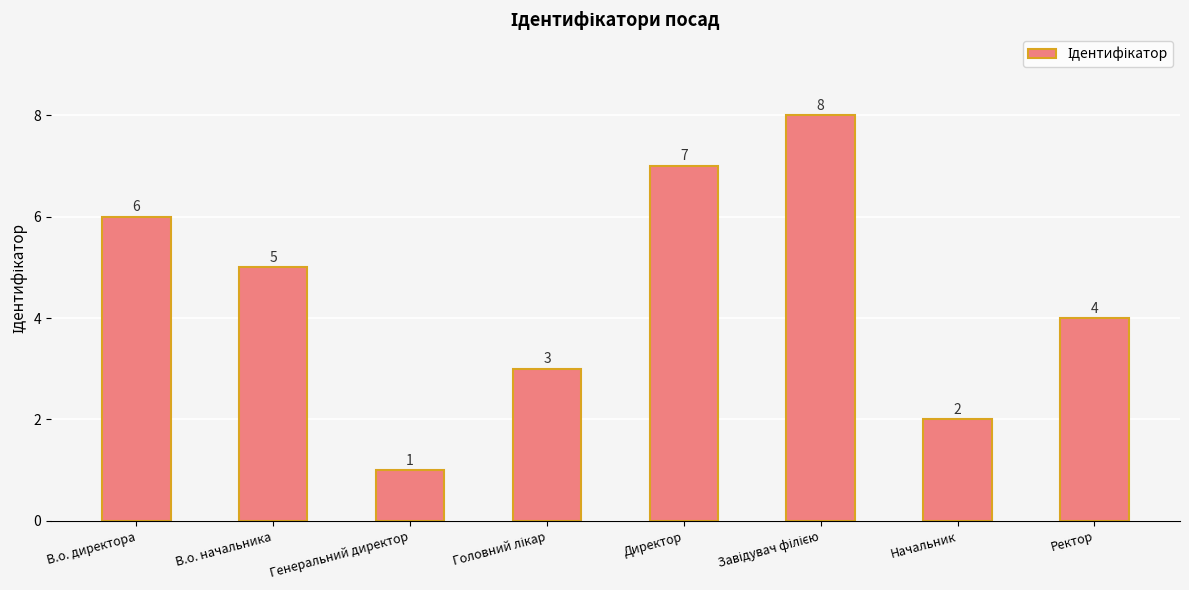

What is the maximum value shown in the chart?

8